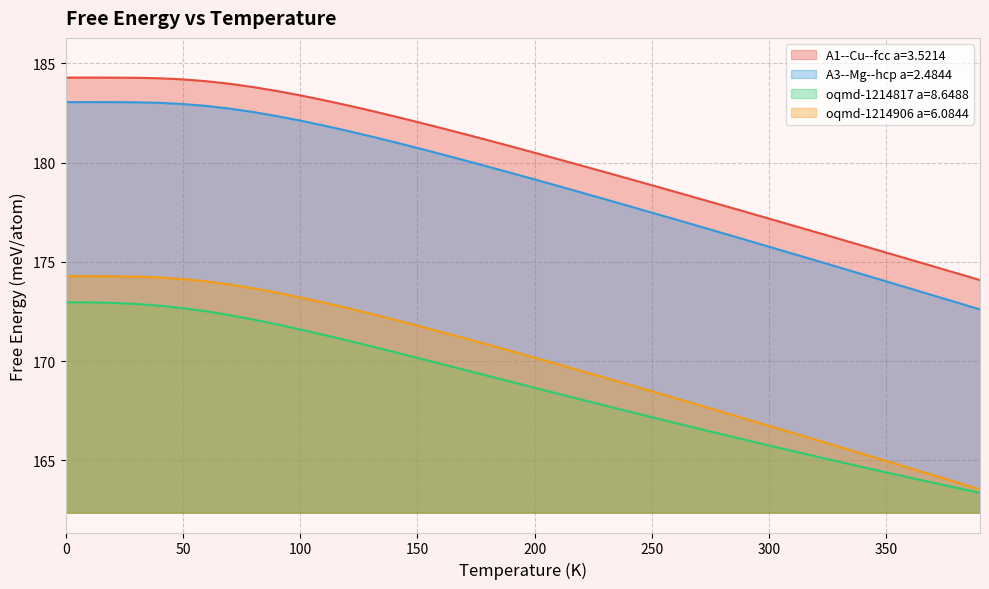

Reading left to right, extract all data points from this chart.

A1--Cu--fcc a=3.5214: 0.0=184.3	10.0=184.3	20.0=184.3	30.0=184.3	40.0=184.2	50.0=184.2	60.0=184.1	70.0=184.0	80.0=183.8	90.0=183.6	100.0=183.4	110.0=183.1	120.0=182.9	130.0=182.6	140.0=182.3	150.0=182.0	160.0=181.7	170.0=181.4	180.0=181.1	190.0=180.8	200.0=180.5	210.0=180.2	220.0=179.8	230.0=179.5	240.0=179.2	250.0=178.9	260.0=178.5	270.0=178.2	280.0=177.9	290.0=177.5	300.0=177.2	310.0=176.8	320.0=176.5	330.0=176.2	340.0=175.8	350.0=175.5	360.0=175.1	370.0=174.8	380.0=174.4	390.0=174.1
A3--Mg--hcp a=2.4844: 0.0=183.0	10.0=183.0	20.0=183.0	30.0=183.0	40.0=183.0	50.0=182.9	60.0=182.8	70.0=182.7	80.0=182.5	90.0=182.3	100.0=182.1	110.0=181.9	120.0=181.6	130.0=181.3	140.0=181.0	150.0=180.7	160.0=180.4	170.0=180.1	180.0=179.8	190.0=179.5	200.0=179.1	210.0=178.8	220.0=178.5	230.0=178.2	240.0=177.8	250.0=177.5	260.0=177.1	270.0=176.8	280.0=176.5	290.0=176.1	300.0=175.8	310.0=175.4	320.0=175.1	330.0=174.7	340.0=174.4	350.0=174.0	360.0=173.7	370.0=173.3	380.0=173.0	390.0=172.6
oqmd-1214817 a=8.6488: 0.0=173.0	10.0=173.0	20.0=172.9	30.0=172.9	40.0=172.8	50.0=172.7	60.0=172.5	70.0=172.3	80.0=172.1	90.0=171.9	100.0=171.6	110.0=171.3	120.0=171.0	130.0=170.8	140.0=170.5	150.0=170.2	160.0=169.9	170.0=169.6	180.0=169.3	190.0=169.0	200.0=168.7	210.0=168.4	220.0=168.1	230.0=167.8	240.0=167.5	250.0=167.2	260.0=166.9	270.0=166.6	280.0=166.3	290.0=166.0	300.0=165.8	310.0=165.5	320.0=165.2	330.0=164.9	340.0=164.7	350.0=164.4	360.0=164.1	370.0=163.9	380.0=163.6	390.0=163.4
oqmd-1214906 a=6.0844: 0.0=174.3	10.0=174.3	20.0=174.3	30.0=174.3	40.0=174.2	50.0=174.1	60.0=174.0	70.0=173.9	80.0=173.7	90.0=173.5	100.0=173.2	110.0=173.0	120.0=172.7	130.0=172.4	140.0=172.1	150.0=171.8	160.0=171.5	170.0=171.2	180.0=170.8	190.0=170.5	200.0=170.2	210.0=169.8	220.0=169.5	230.0=169.2	240.0=168.8	250.0=168.5	260.0=168.1	270.0=167.8	280.0=167.4	290.0=167.1	300.0=166.7	310.0=166.4	320.0=166.0	330.0=165.7	340.0=165.3	350.0=165.0	360.0=164.6	370.0=164.3	380.0=163.9	390.0=163.5